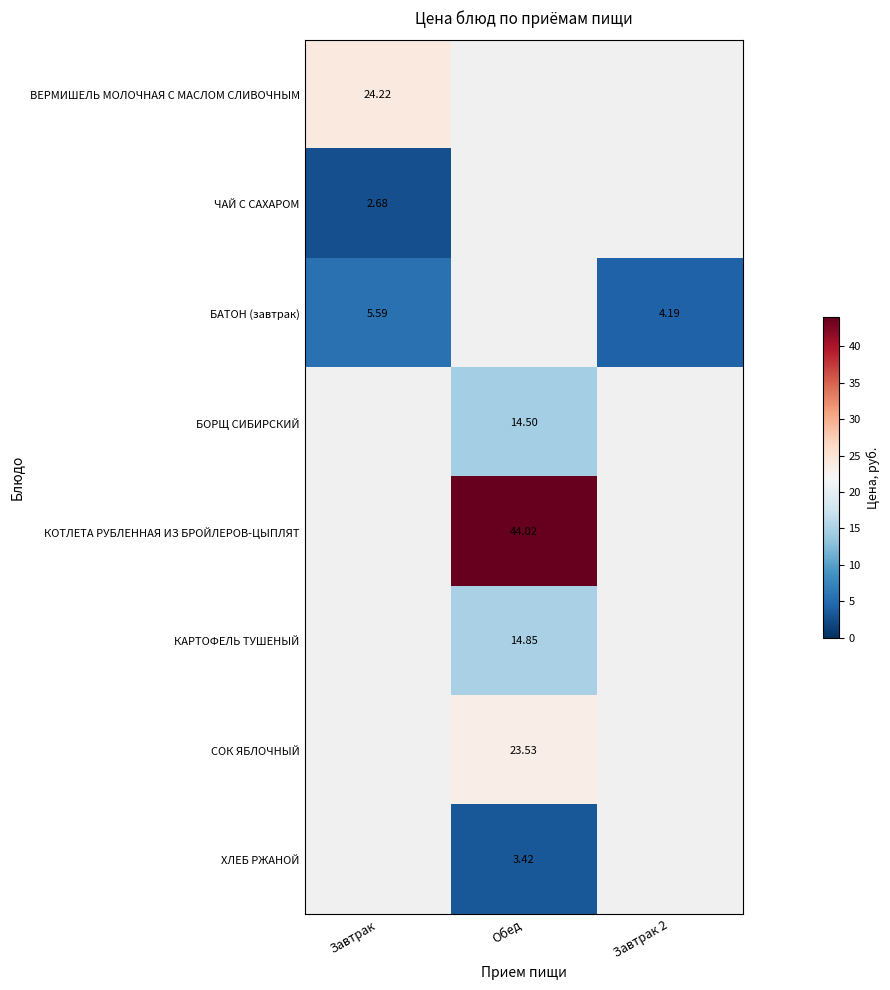

Which category has the highest value in the БАТОН (завтрак) series?

Завтрак